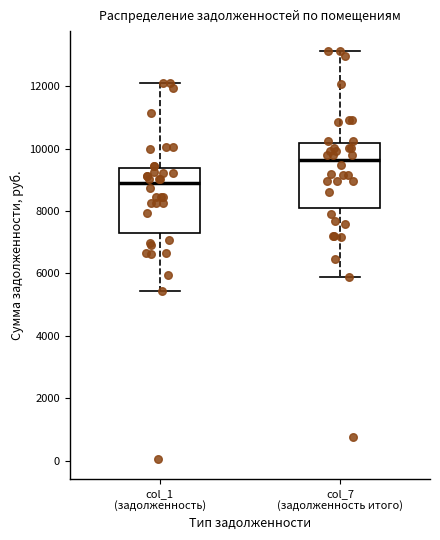

Reading left to right, transcribe this box plot: for each box, give where its median line is, the range the box spans, and where its two whiskers end, as read against the y-axis. The values are not printed on the chart, so give them approximately, as read against the axis.

col_1 (задолженность): median 8800, box 7200 to 9400, whiskers 5400 to 12000
col_7 (задолженность итого): median 9600, box 8000 to 10200, whiskers 5800 to 13200